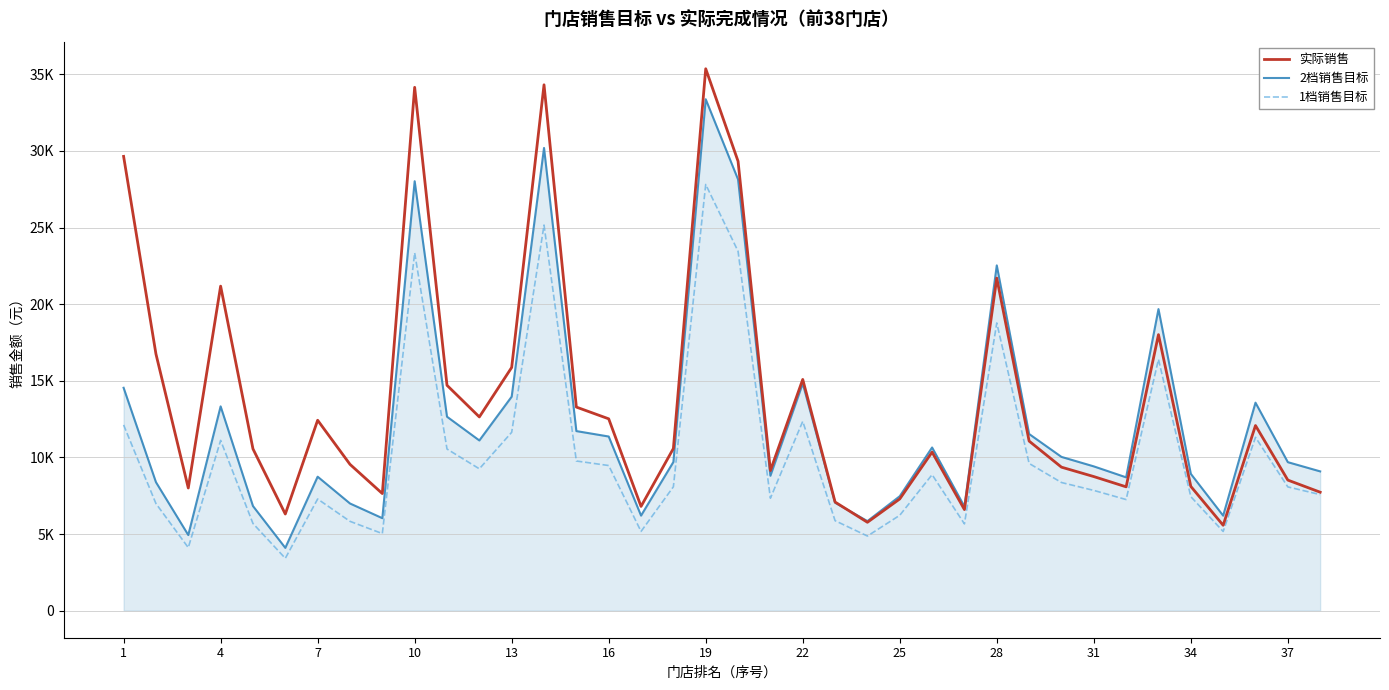

What is the highest value of the 1档销售目标 series?

27815.4